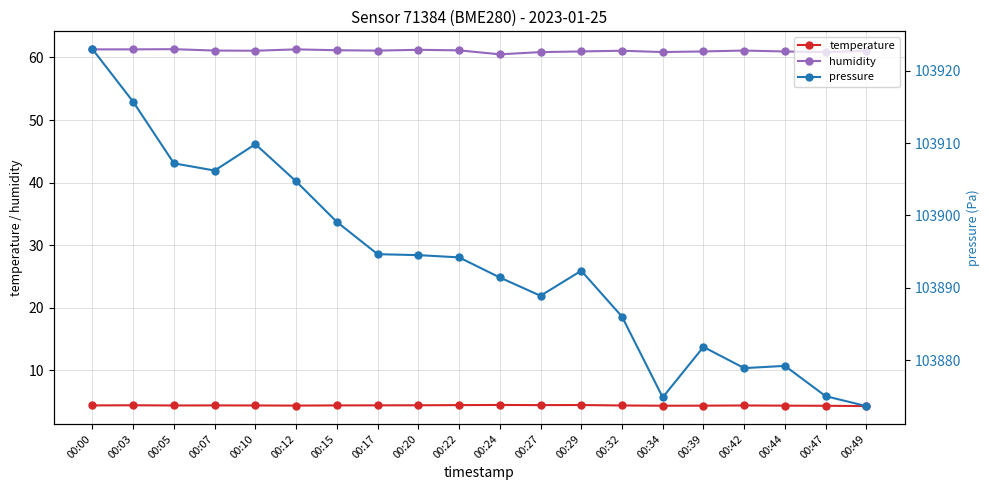

In humidity, how many points are higher than both neighbors (excluding endpoints)?

5